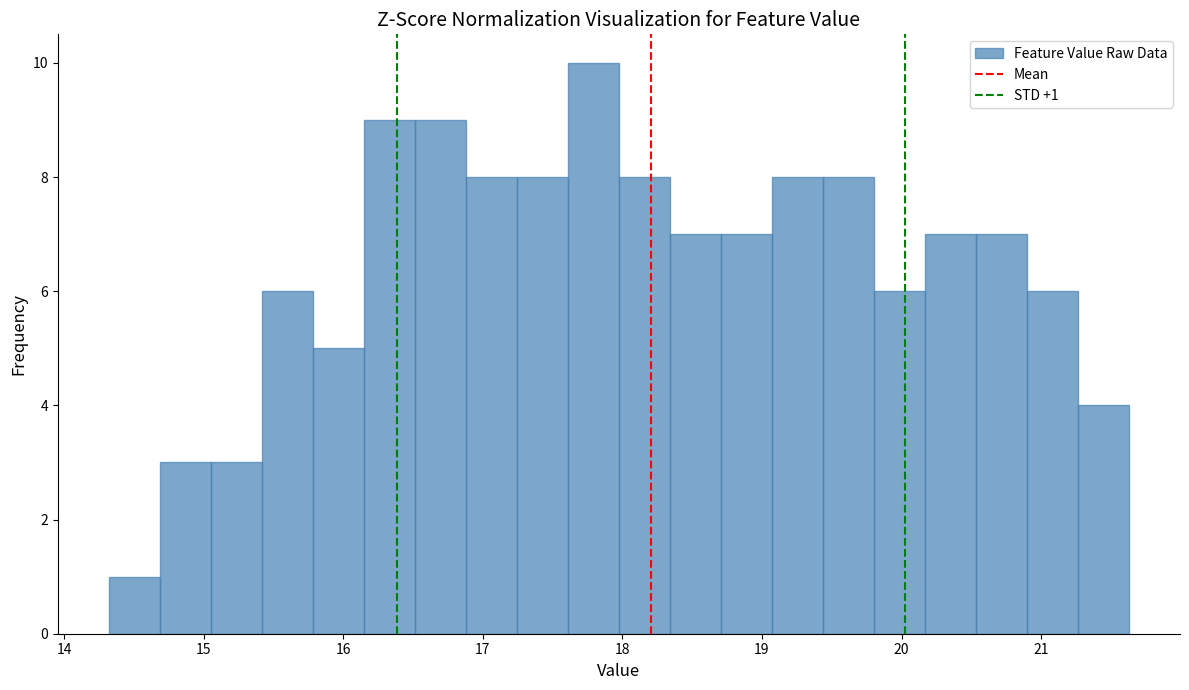

Around what value on the x-axis is the tallest bar? Give the approximate position of its centre, as read against the axis.

17.8